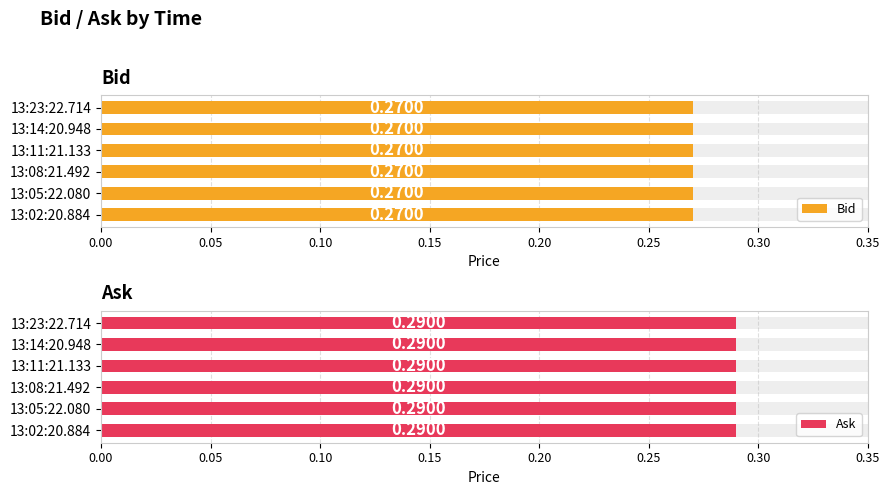

The value of Ask at 13:02:20.884 is 0.1. True or false?

False